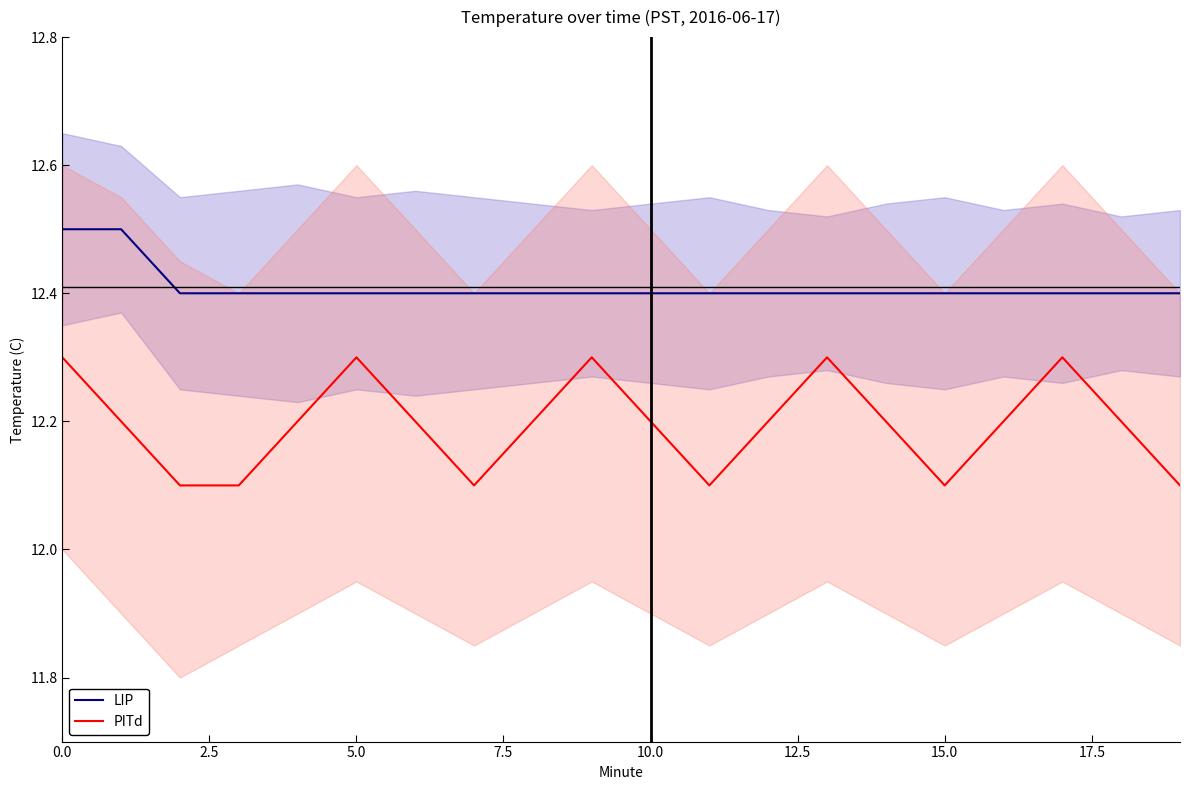

How many interior local valleys does the PITd series have?

3